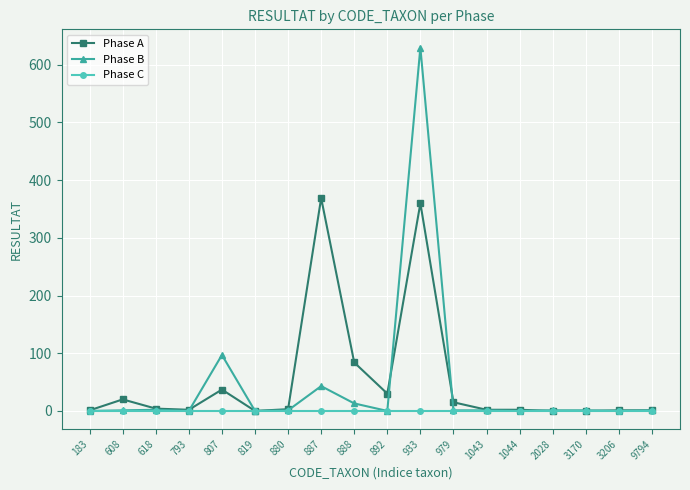

The Phase A series shows -191 at 819. True or false?

False